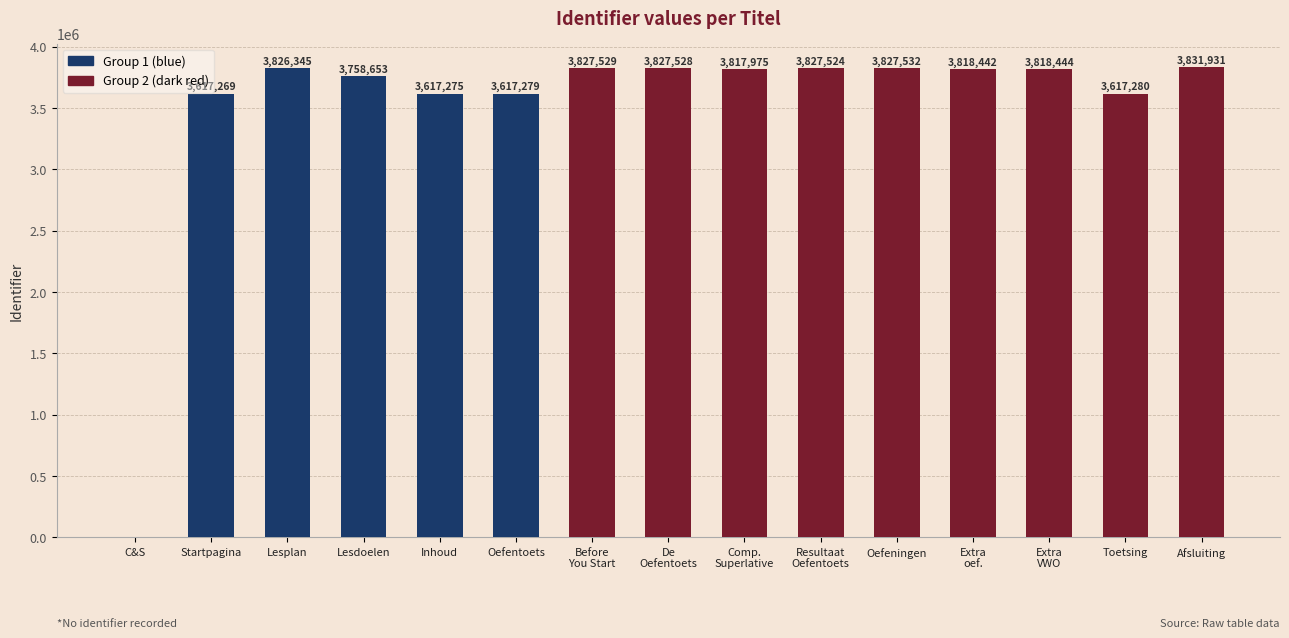

How many series are shown in this chart?

1